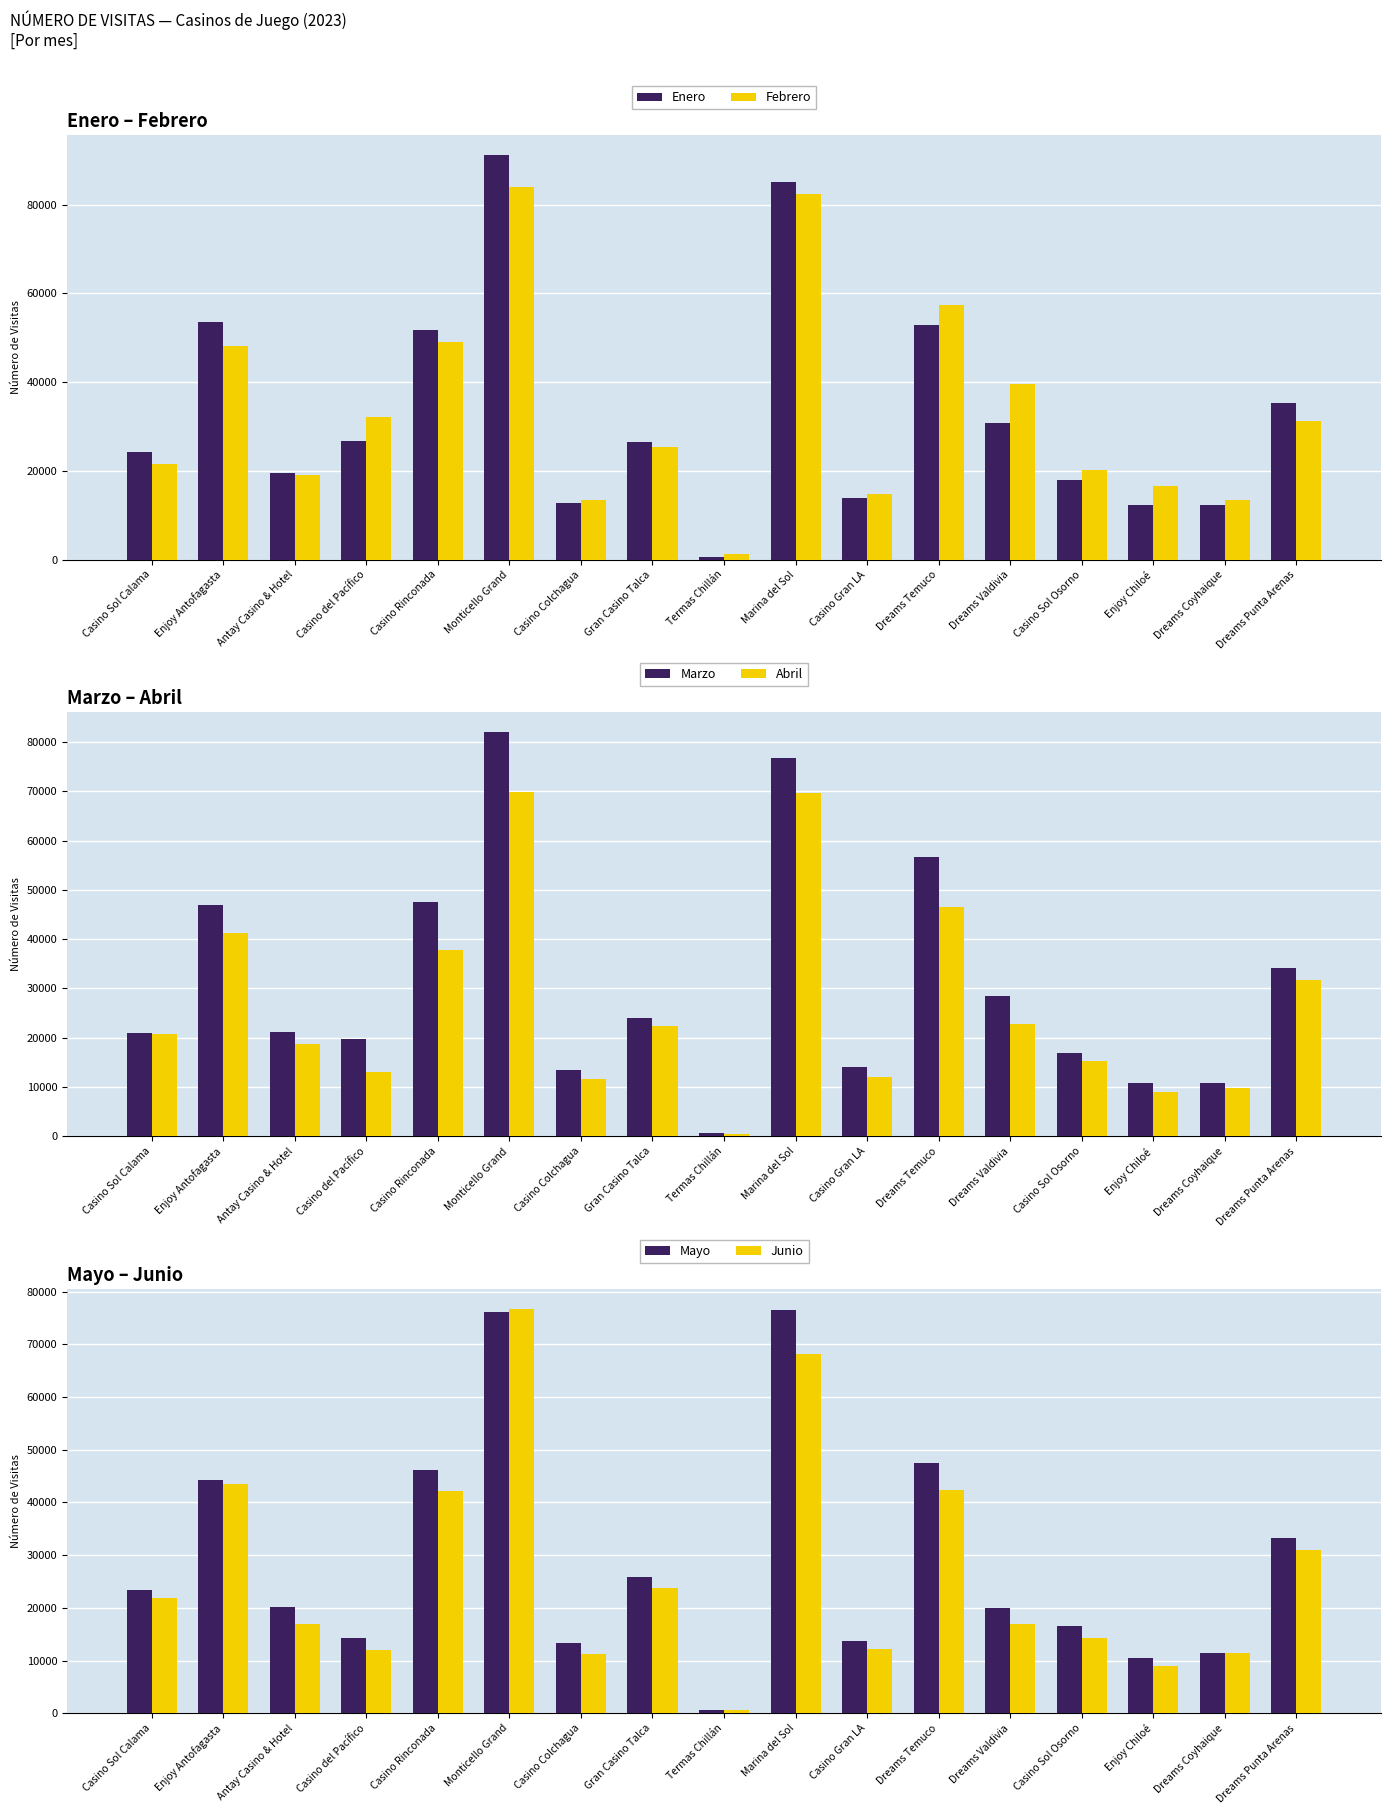

What is the average value of the Febrero series?

33516